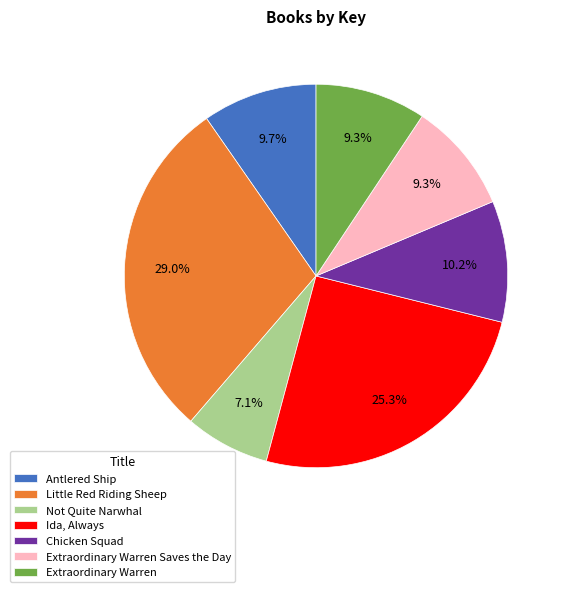

Does Extraordinary Warren account for over 50% of the chart?

No